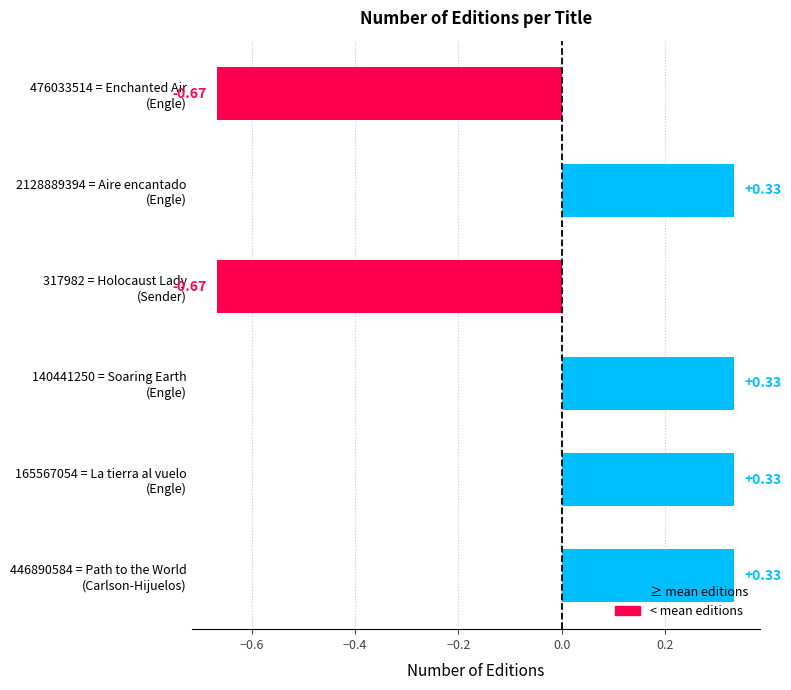

Are the bars grouped side by side (vs. stacked)?

No